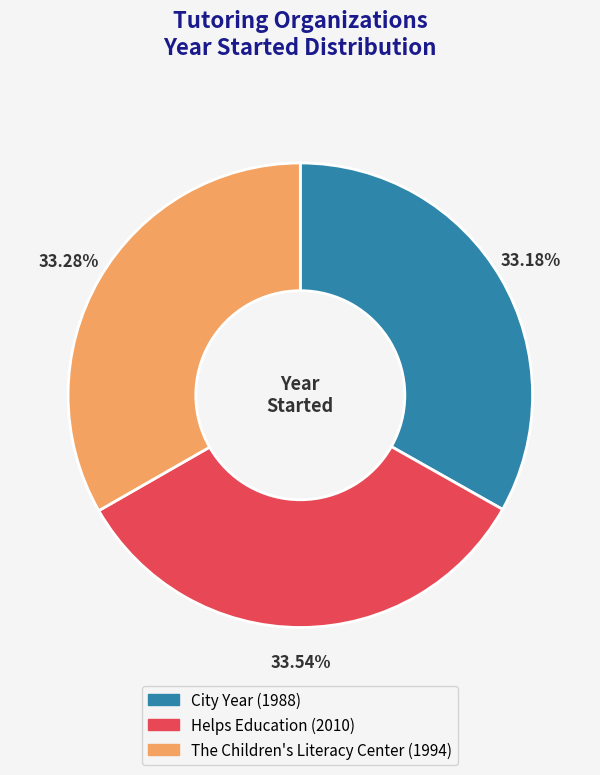

Is the sum of The Children's Literacy Center and City Year greater than half?

Yes